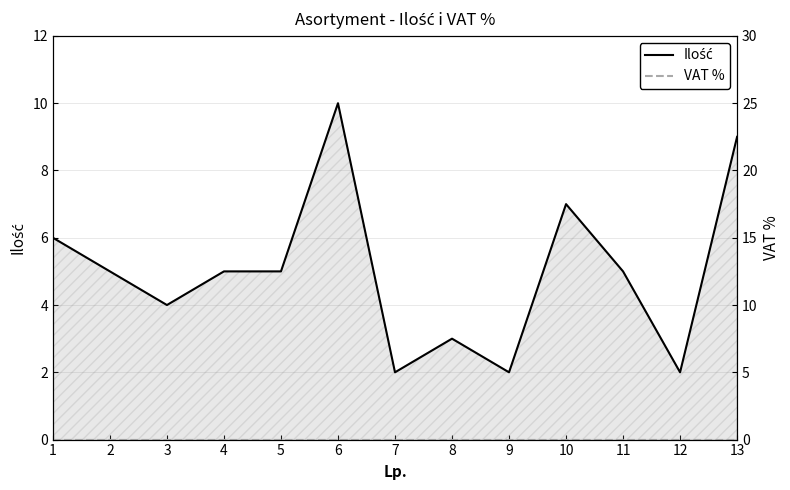

True or false: VAT % has a value of 0 at 7.

True